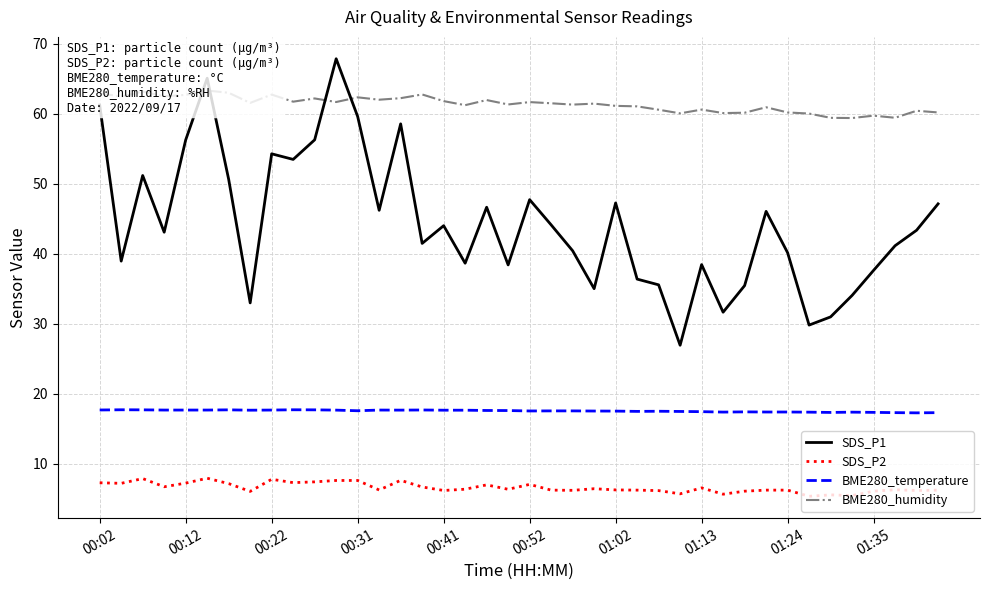

The SDS_P1 series shows 87.3 at 00:22. True or false?

False